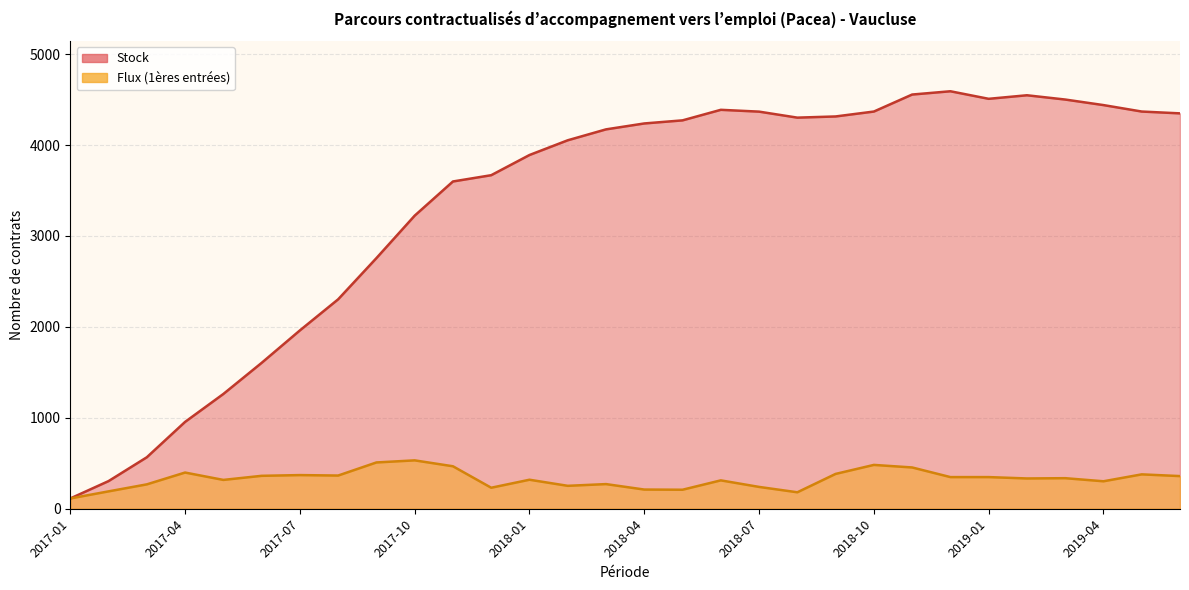

Which series has the widest spread of values?

Stock